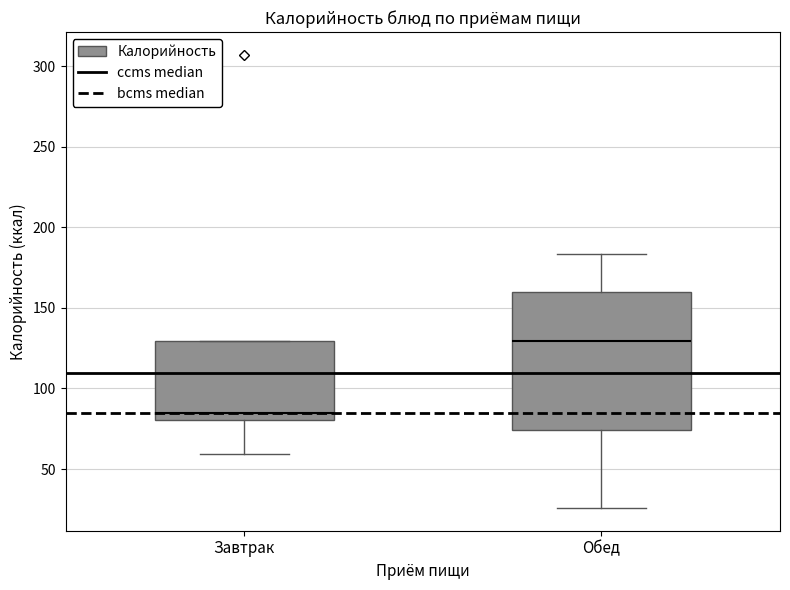

Reading left to right, read every box against the y-axis: the position of its median line, the range the box covers, and the ends of its whiskers. The values are not printed on the chart, so give them approximately, as read against the axis.

Завтрак: median 85, box 80 to 130, whiskers 60 to 130
Обед: median 130, box 75 to 160, whiskers 25 to 185